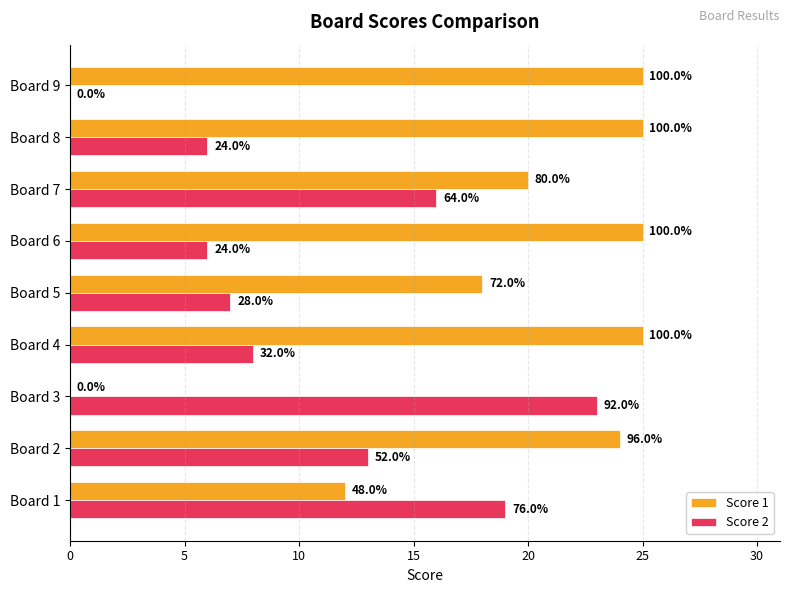

What are all the series names shown in the legend?

Score 1, Score 2